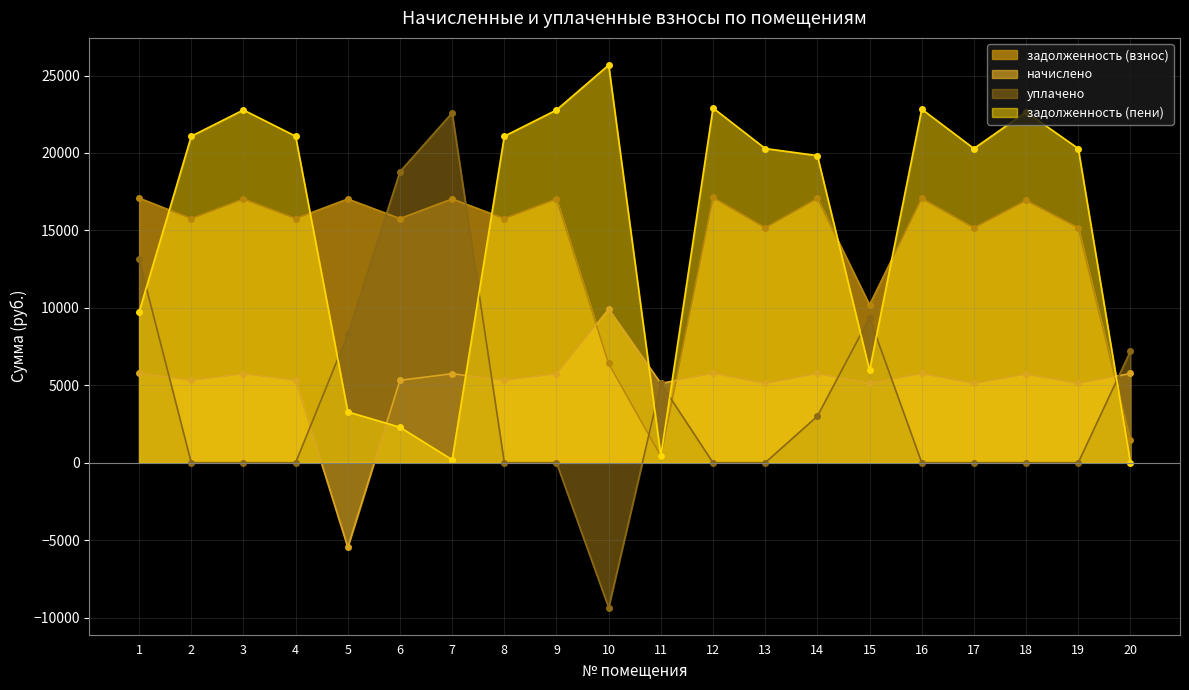

Reading left to right, what are all the values shown in this chart?

задолженность (взнос): 1=17088.0	2=15763.2	3=17030.4	4=15763.2	5=17030.4	6=15763.2	7=17030.4	8=15763.2	9=17030.4	10=6405.6	11=426.6	12=17126.4	13=15168.0	14=17068.8	15=10193.0	16=17068.8	17=15168.0	18=16934.4	19=15168.0	20=1440.2
начислено: 1=5767.2	2=5320.1	3=5747.8	4=5320.1	5=-5465.7	6=5320.1	7=5747.8	8=5320.1	9=5747.8	10=9916.8	11=5119.2	12=5780.2	13=5119.2	14=5760.7	15=5119.2	16=5760.7	17=5119.2	18=5715.4	19=5119.2	20=5760.7
уплачено: 1=13124.7	2=0.0	3=0.0	4=0.0	5=8283.0	6=18794.2	7=22587.0	8=0.0	9=0.0	10=-9357.6	11=5119.2	12=0.0	13=0.0	14=3000.0	15=9357.0	16=0.0	17=0.0	18=0.0	19=0.0	20=7200.8
задолженность (пени): 1=9730.5	2=21083.3	3=22778.2	4=21083.3	5=3281.7	6=2289.1	7=191.1	8=21083.3	9=22778.2	10=25680.0	11=426.6	12=22906.6	13=20287.2	14=19829.5	15=5955.2	16=22829.5	17=20287.2	18=22649.8	19=20287.2	20=0.1